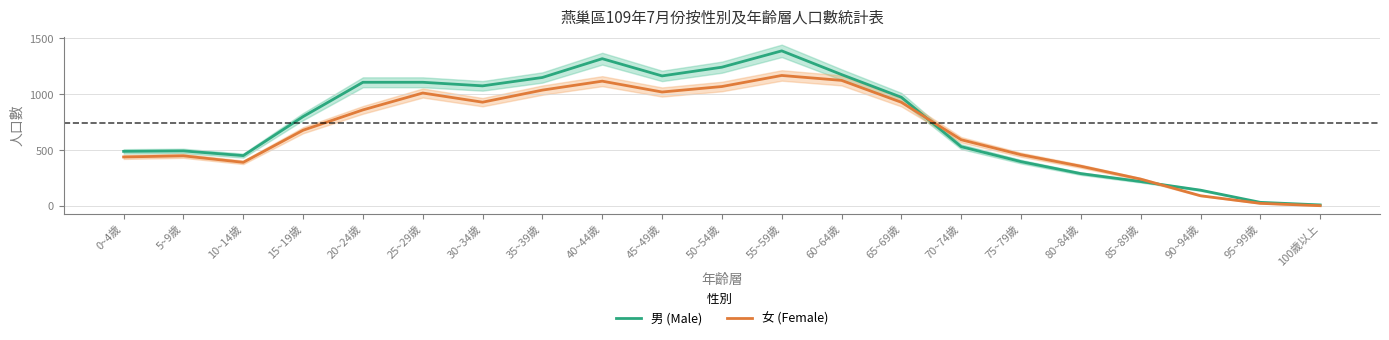

Reading right to left, transcribe all the data shown in this chart.

男 (Male): 100歲以上=11	95~99歲=34	90~94歲=143	85~89歲=220	80~84歲=291	75~79歲=398	70~74歲=532	65~69歲=974	60~64歲=1177	55~59歲=1389	50~54歲=1243	45~49歲=1165	40~44歲=1319	35~39歲=1151	30~34歲=1076	25~29歲=1108	20~24歲=1108	15~19歲=801	10~14歲=452	5~9歲=494	0~4歲=490
女 (Female): 100歲以上=4	95~99歲=25	90~94歲=93	85~89歲=242	80~84歲=357	75~79歲=460	70~74歲=594	65~69歲=929	60~64歲=1125	55~59歲=1169	50~54歲=1070	45~49歲=1021	40~44歲=1118	35~39歲=1038	30~34歲=930	25~29歲=1012	20~24歲=861	15~19歲=679	10~14歲=392	5~9歲=450	0~4歲=440